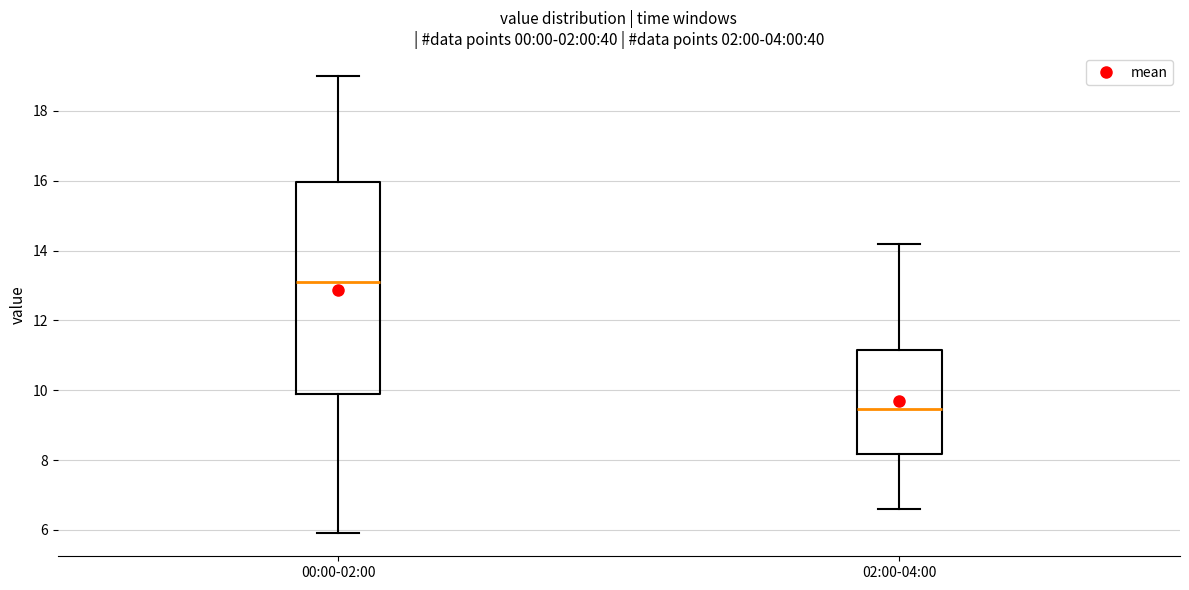

Where does the median line of the box for 00:00-02:00 sit on the y-axis? The values are not printed on the chart, so give them approximately, as read against the axis.

13.2